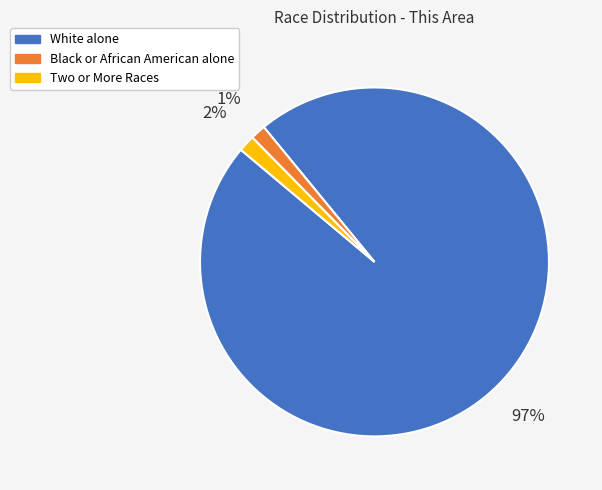

To the nearest percent, what is the difference between the Black or African American alone and White alone slice percentages?

96%